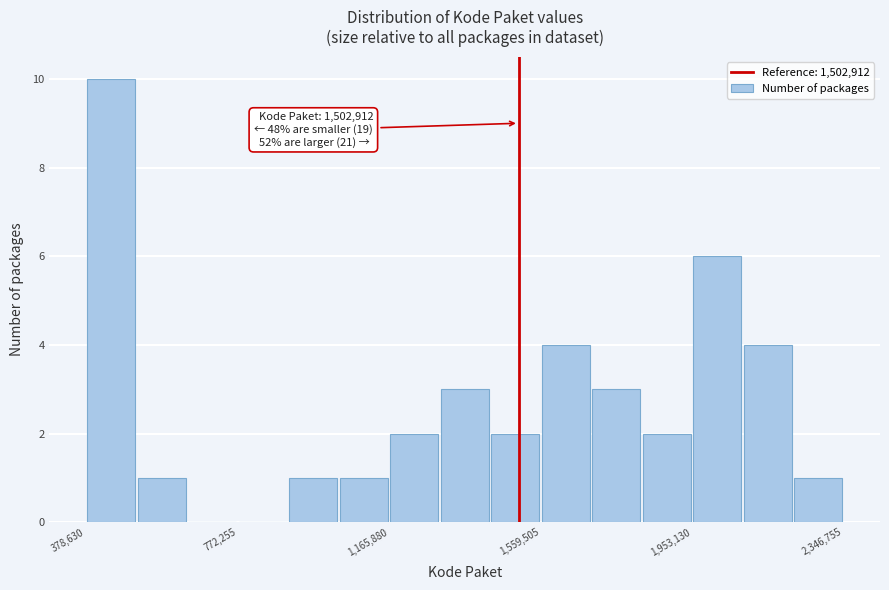

Around what value on the x-axis is the tallest bar? Give the approximate position of its centre, as read against the axis.

450000